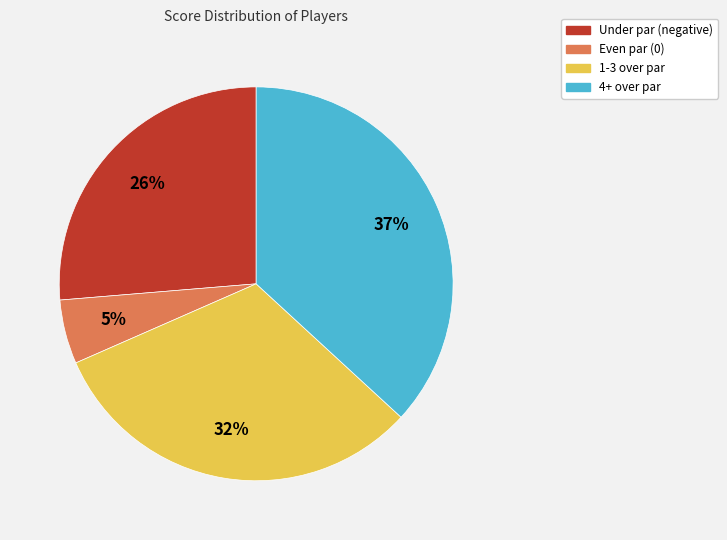

To the nearest percent, what is the average slice percentage?

25%